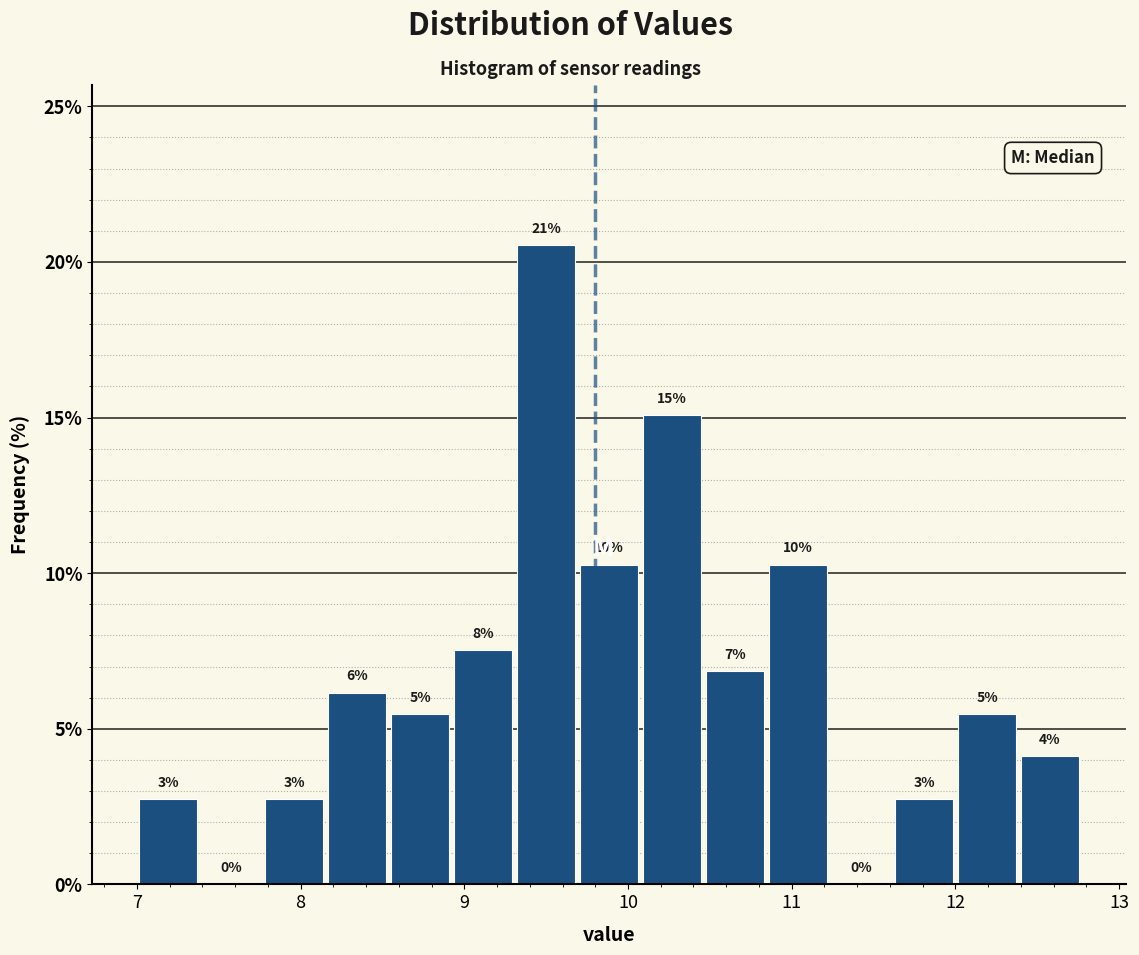

Around what value on the x-axis is the tallest bar? Give the approximate position of its centre, as read against the axis.

9.5